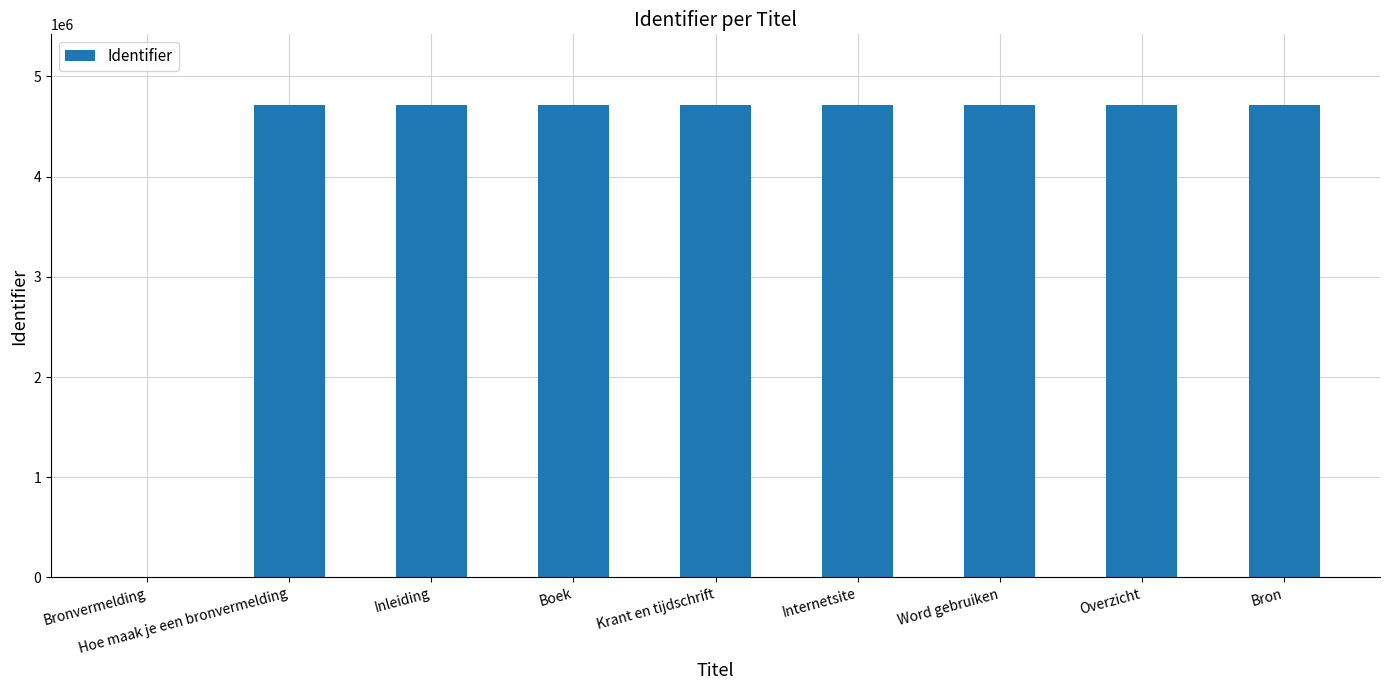

Are the bars horizontal?

No